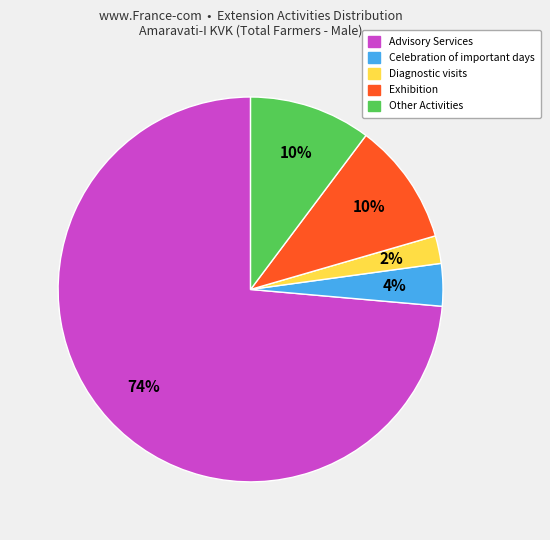

Does any single category account for the majority?

Yes